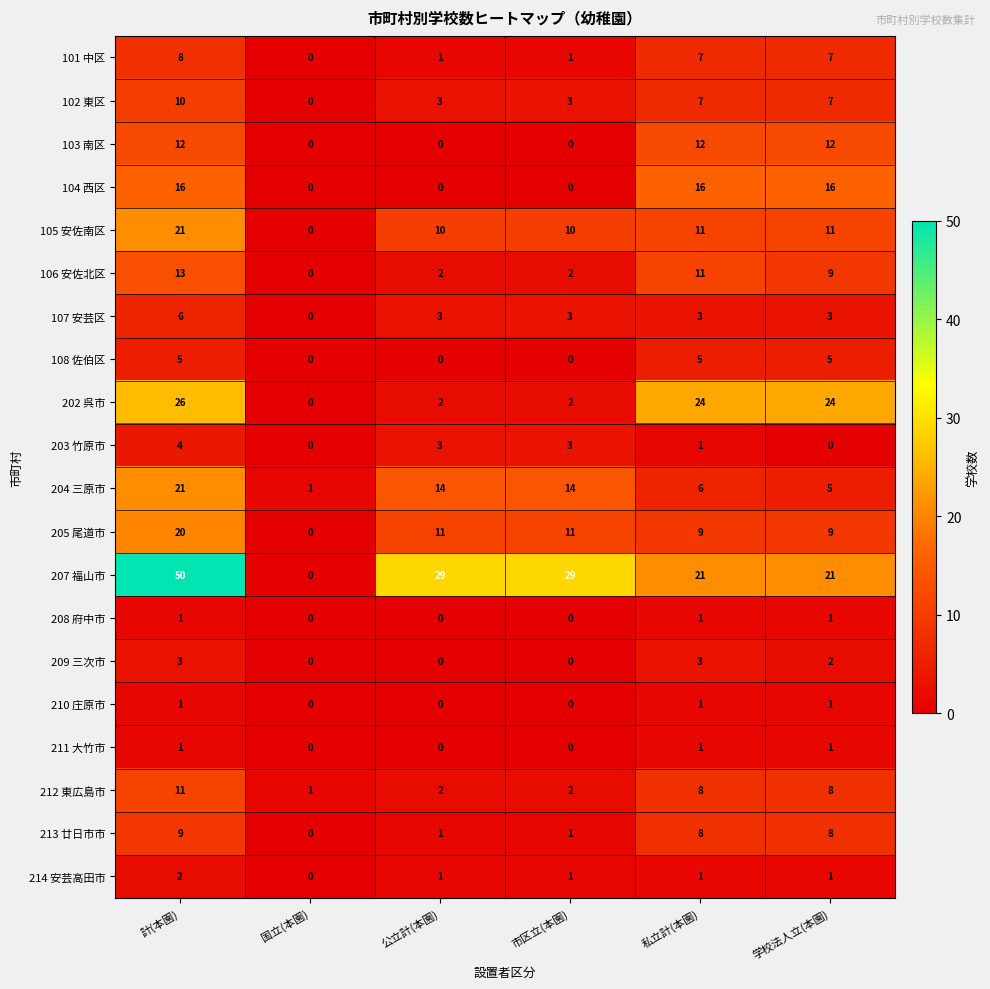

What is the difference between the second highest and minimum values in the 205 尾道市 series?

11